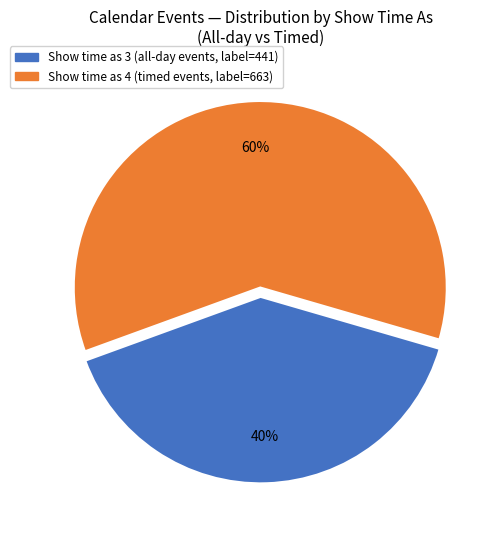

Is there a majority slice in this chart?

Yes